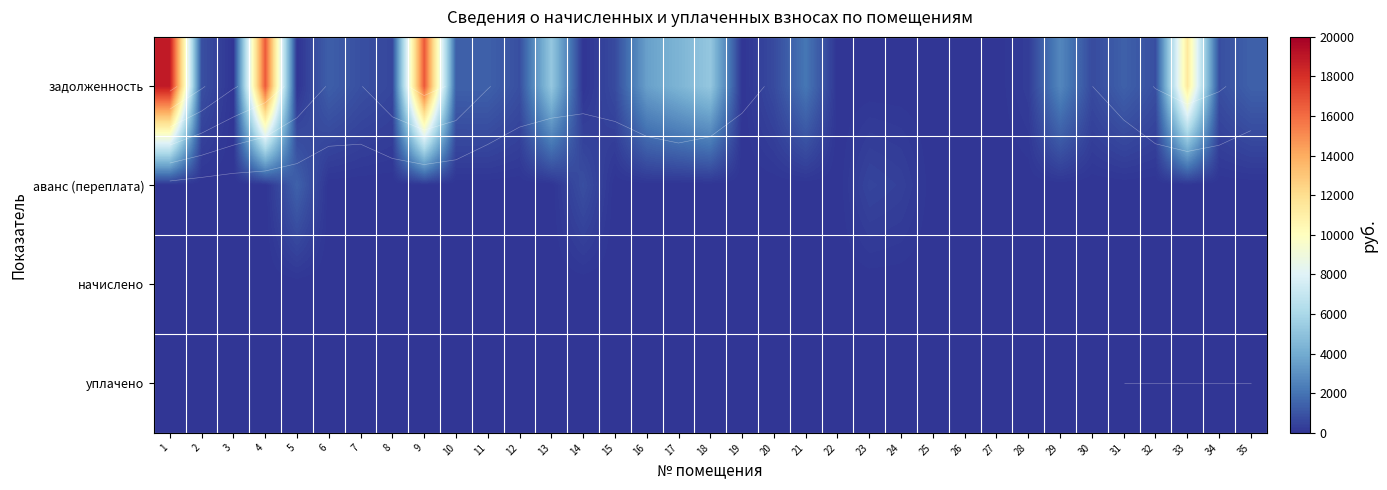

Rank the series at 27 from highest to lowest value.

задолженность, аванс (переплата), начислено, уплачено